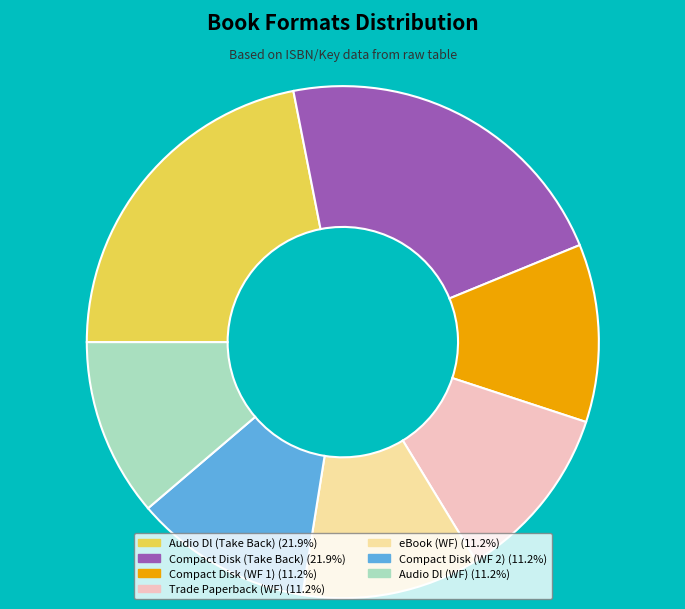

Does Compact Disk (Take Back) (21.9%) represent more than half of the total?

No